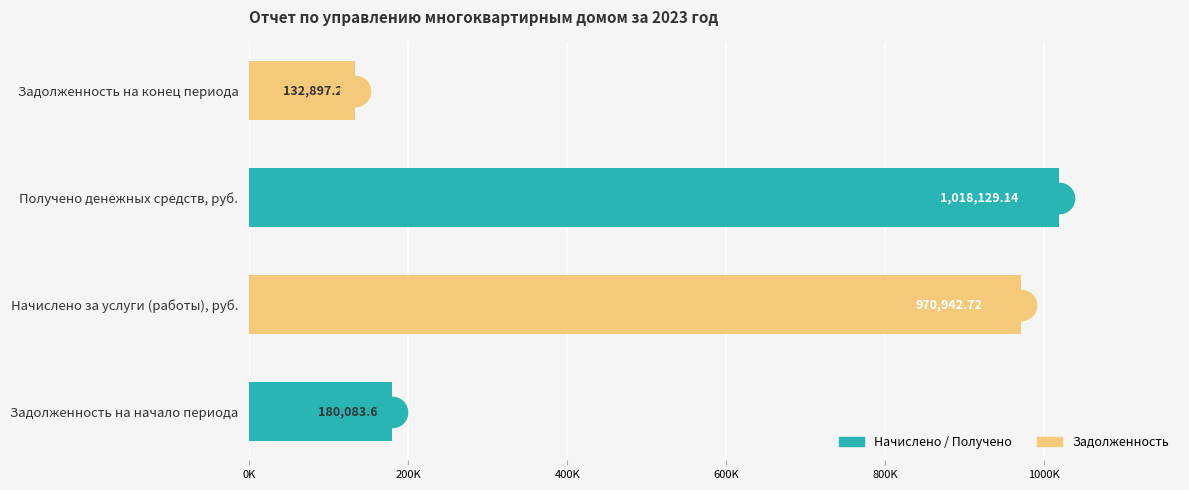

Are the bars horizontal?

Yes